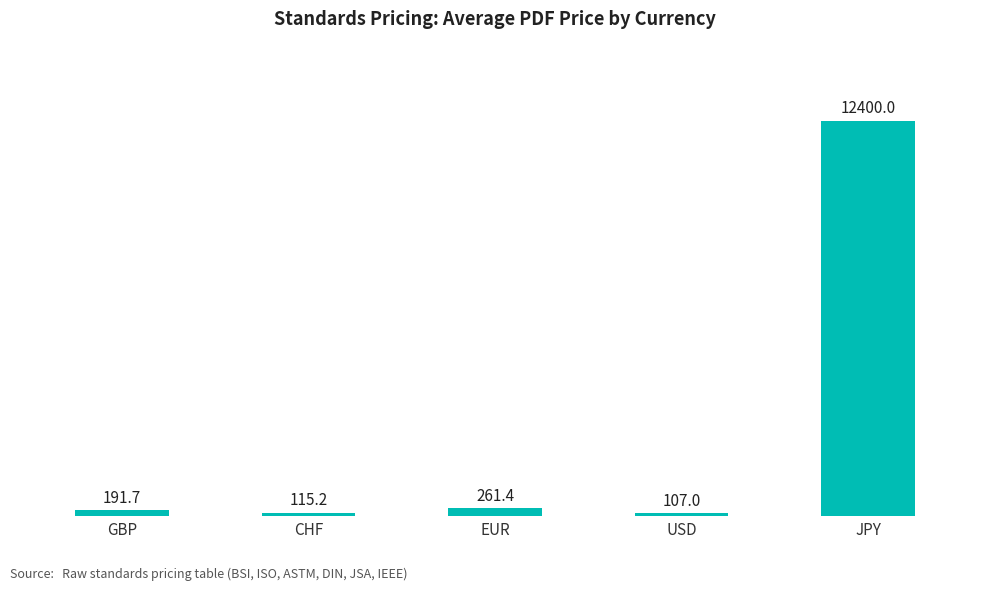

Rank the categories by value from lowest to highest.

USD, CHF, GBP, EUR, JPY